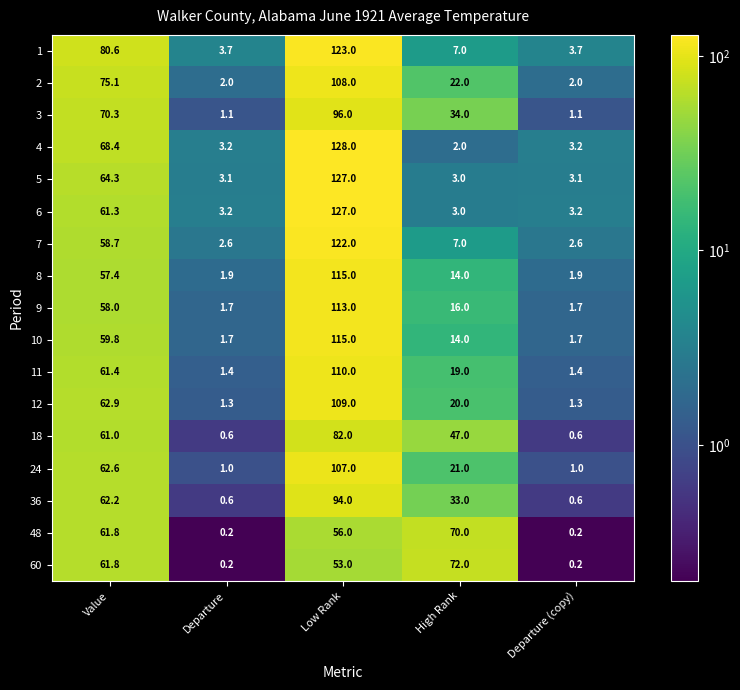

What is the difference between the maximum and minimum values in the 2 series?

106.0